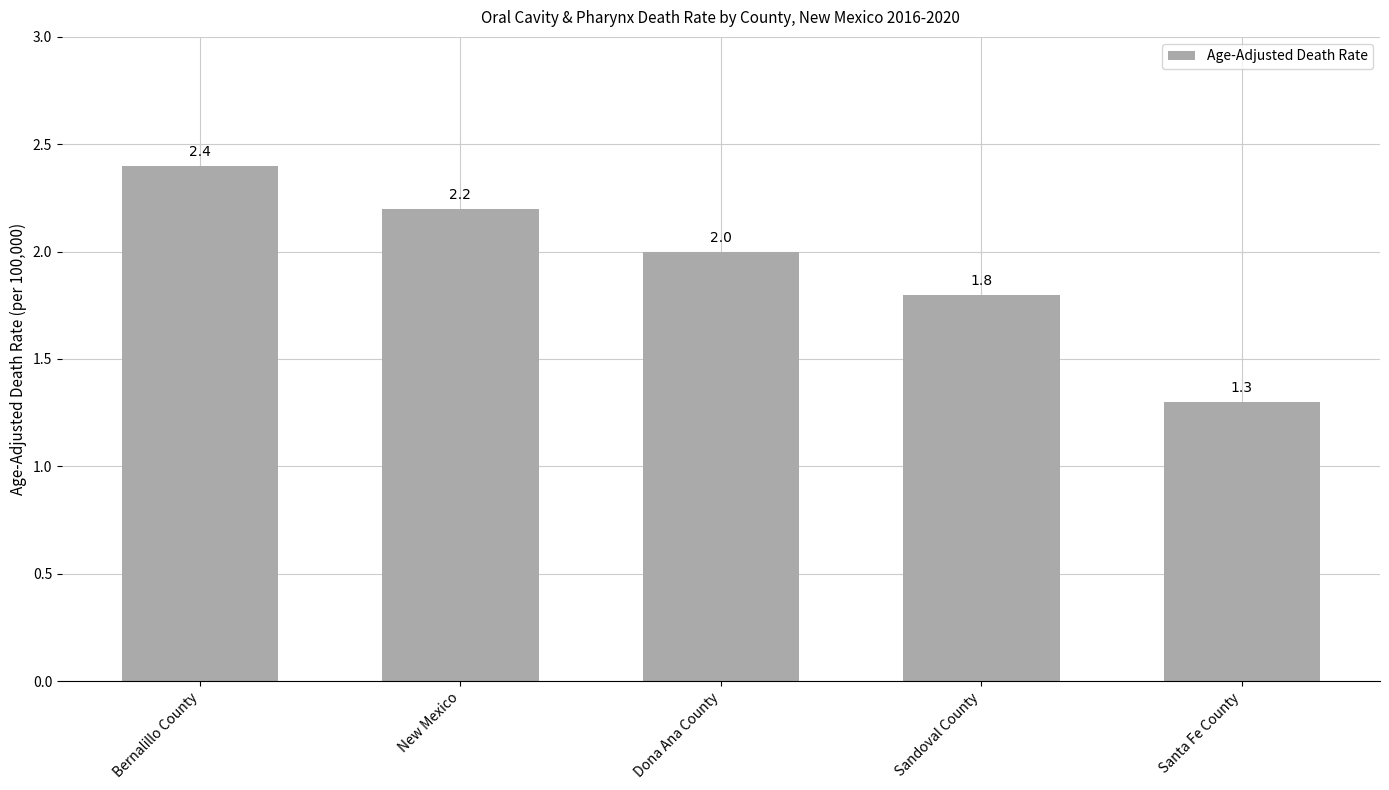

How many distinct data groups are displayed?

1